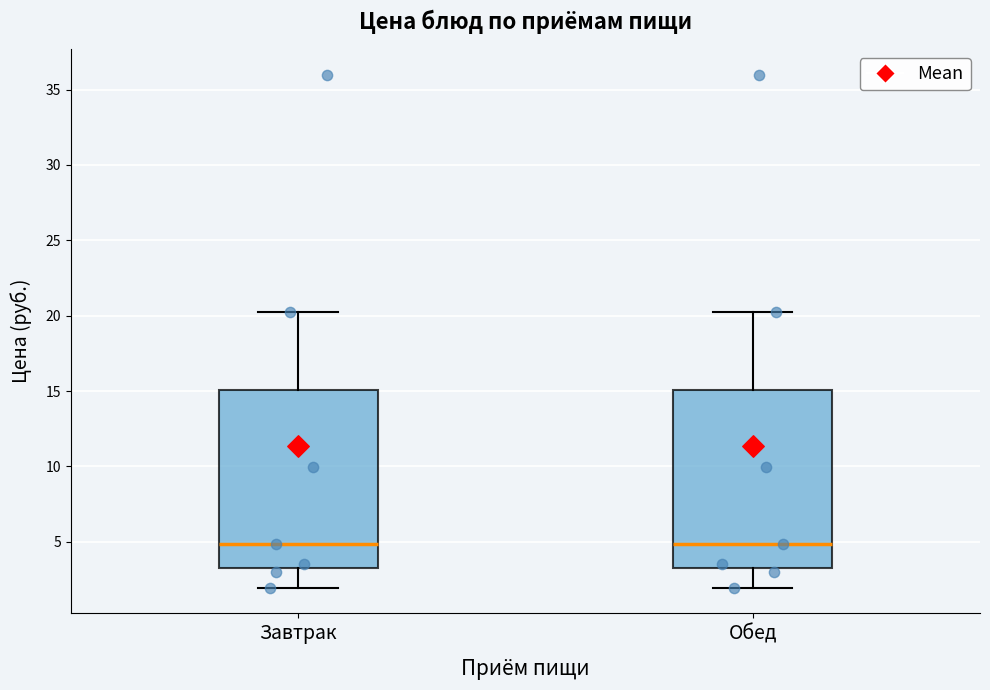

Reading left to right, transcribe this box plot: for each box, give where its median line is, the range the box spans, and where its two whiskers end, as read against the y-axis. The values are not printed on the chart, so give them approximately, as read against the axis.

Завтрак: median 5.0, box 3.5 to 15.0, whiskers 2.0 to 20.5
Обед: median 5.0, box 3.5 to 15.0, whiskers 2.0 to 20.5